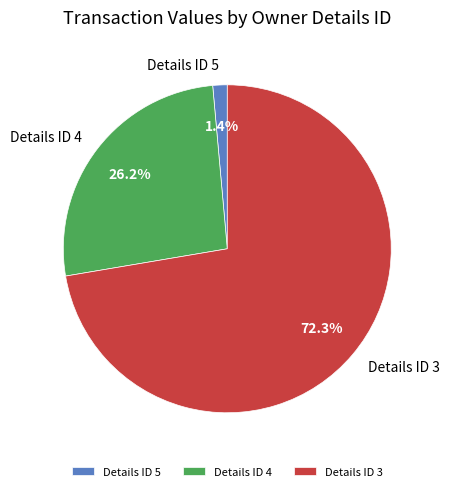

How many slices are in this pie chart?

3